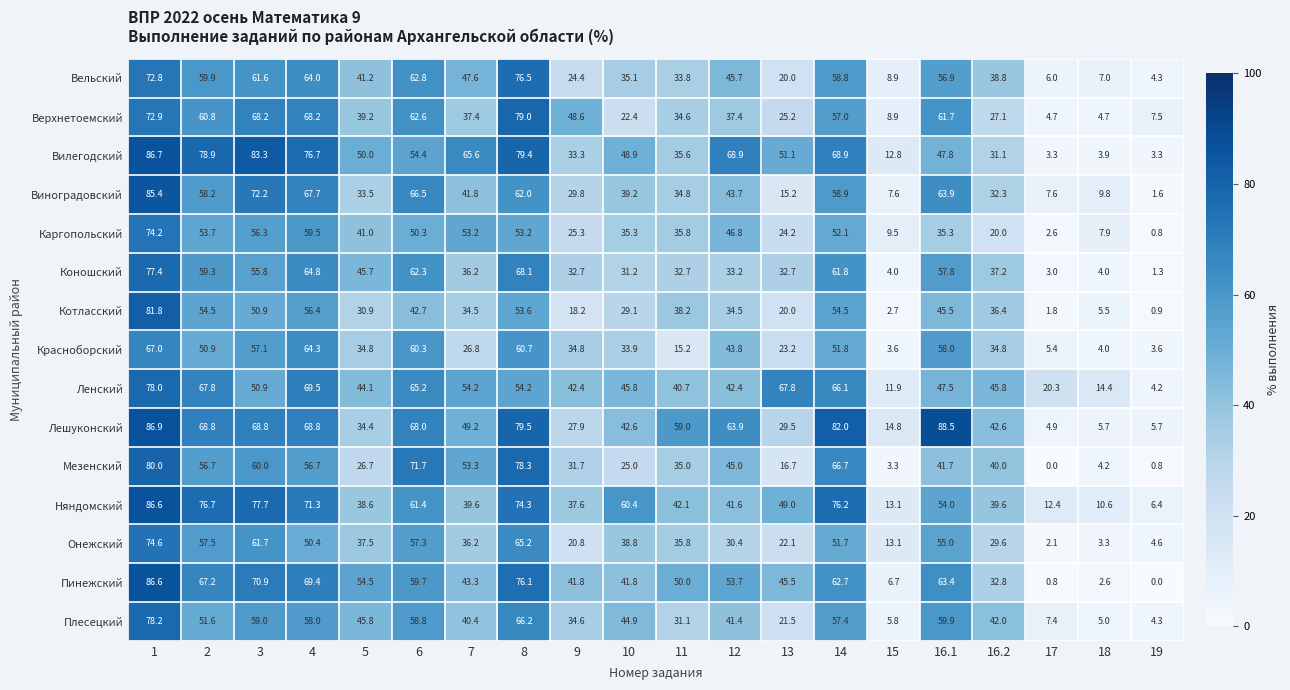

At how many categories does at least one series exceed 58?

13